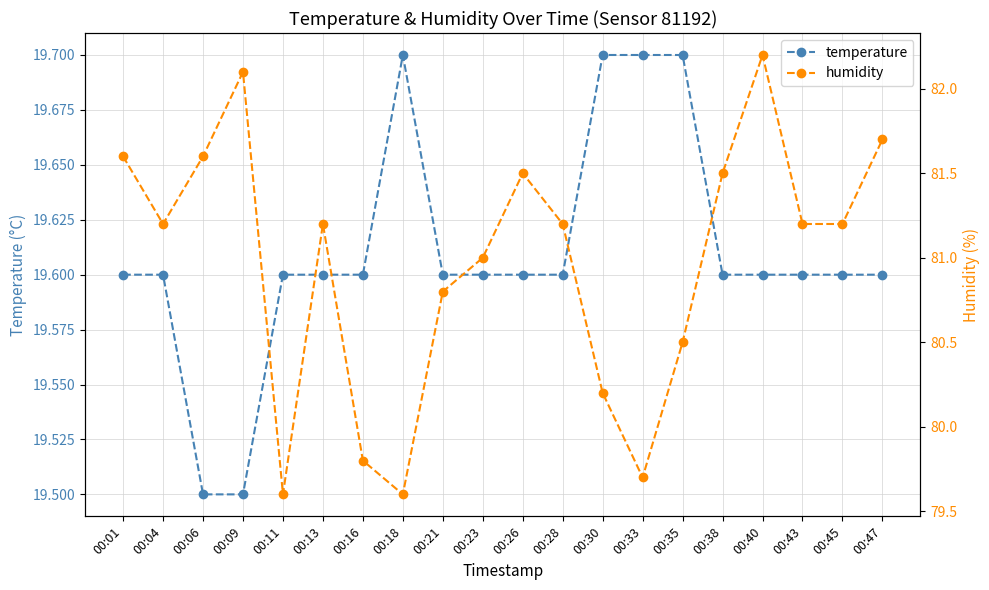

How many data points does each series have?

20